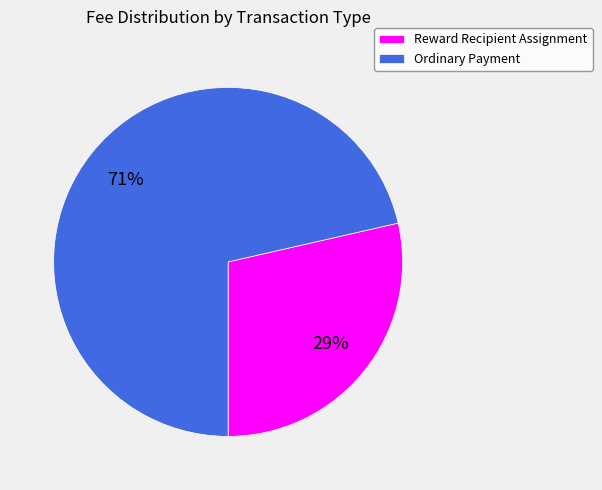

Which has a higher value, Ordinary Payment or Reward Recipient Assignment?

Ordinary Payment